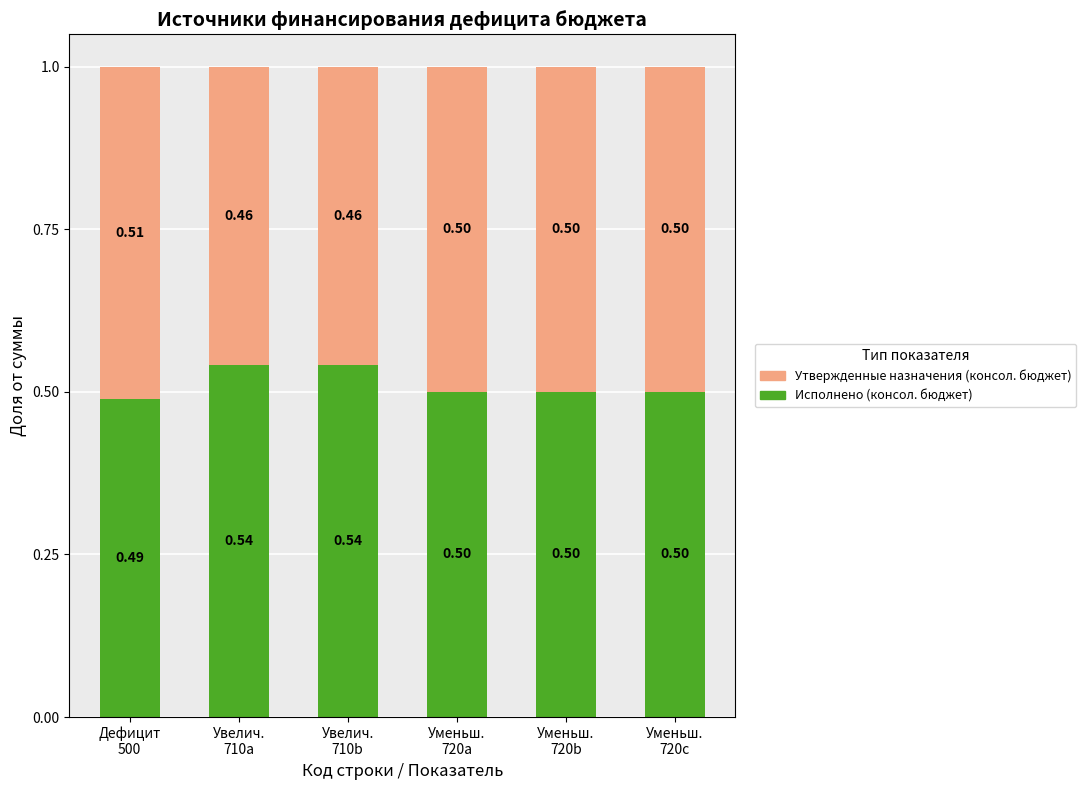

What are all the series names shown in the legend?

Утвержденные назначения (консол. бюджет), Исполнено (консол. бюджет)